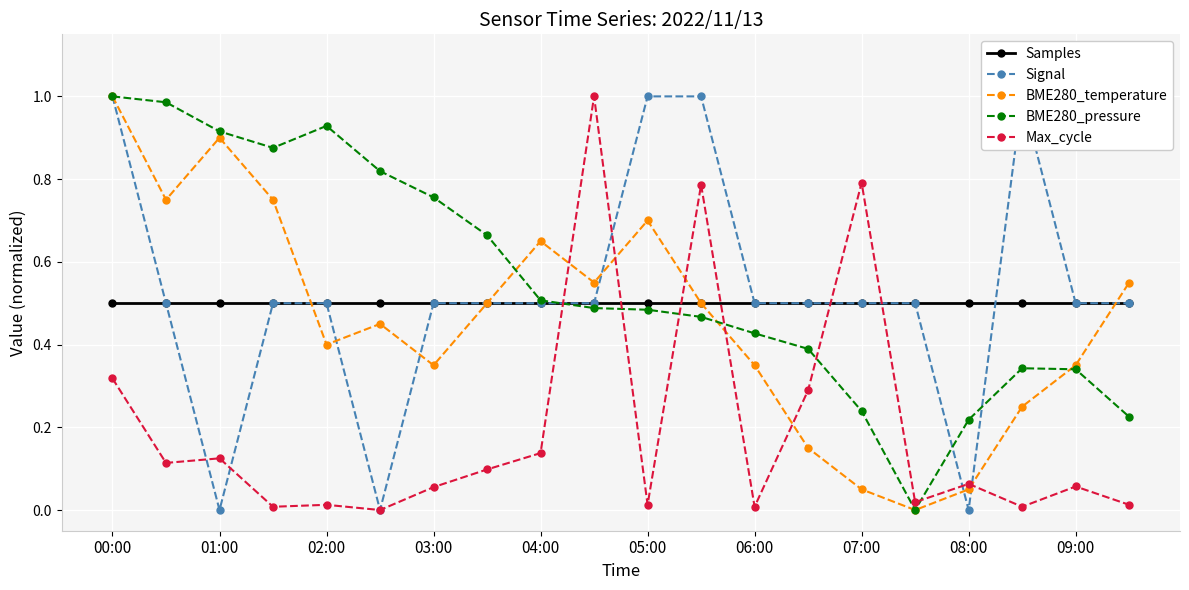

List the series in order of their peak value, highest first.

Signal, BME280_temperature, BME280_pressure, Max_cycle, Samples